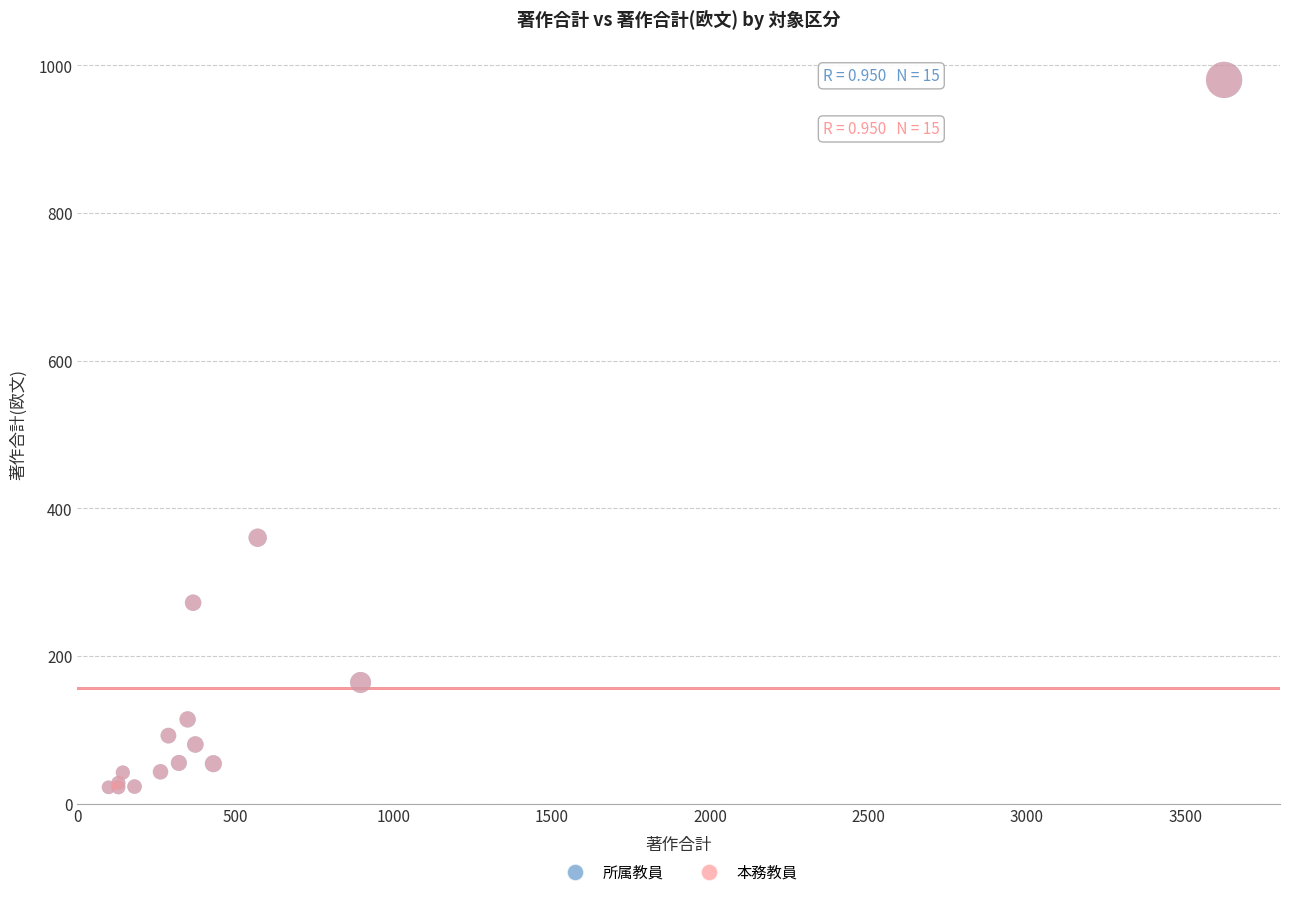

What are all the series names shown in the legend?

所属教員, 本務教員